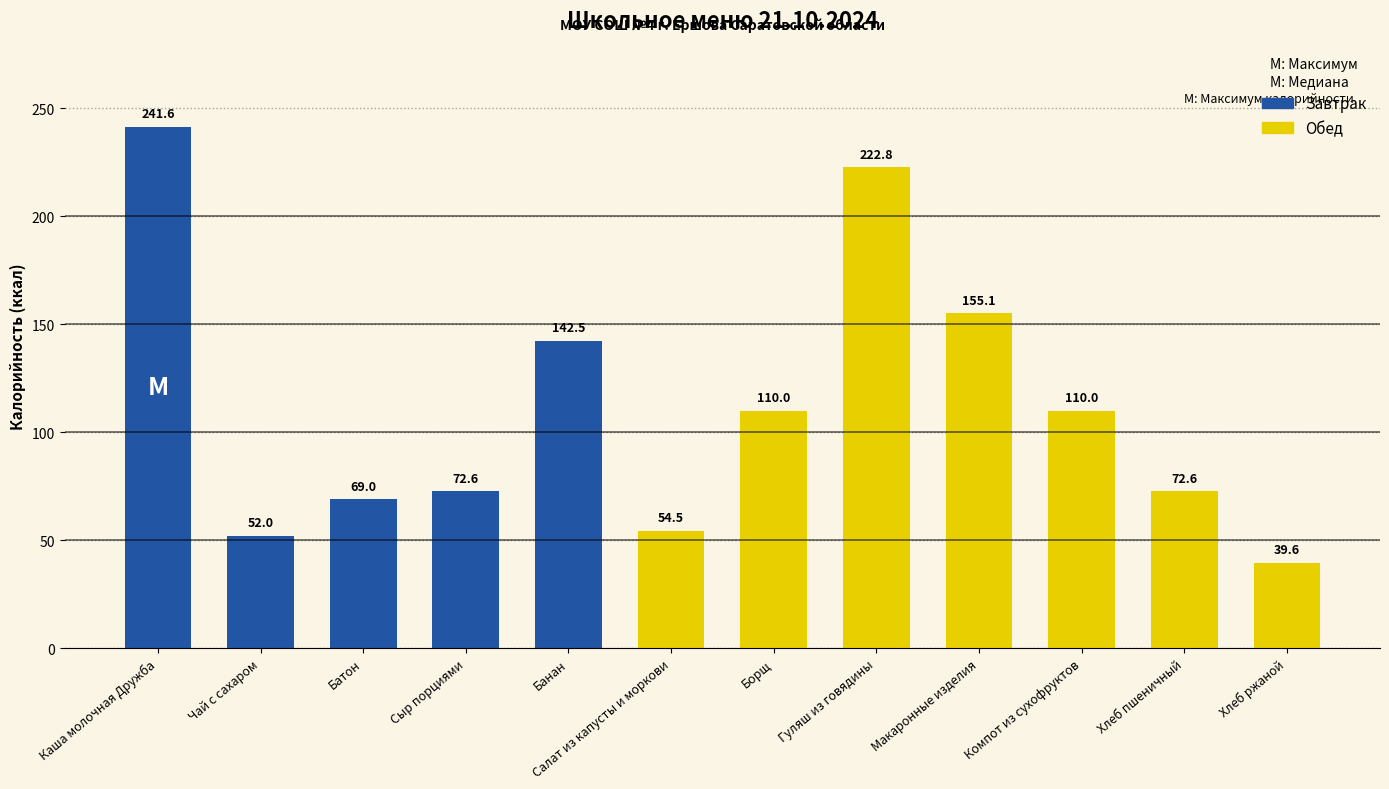

What is the label of the 5th bar from the right?

Гуляш из говядины